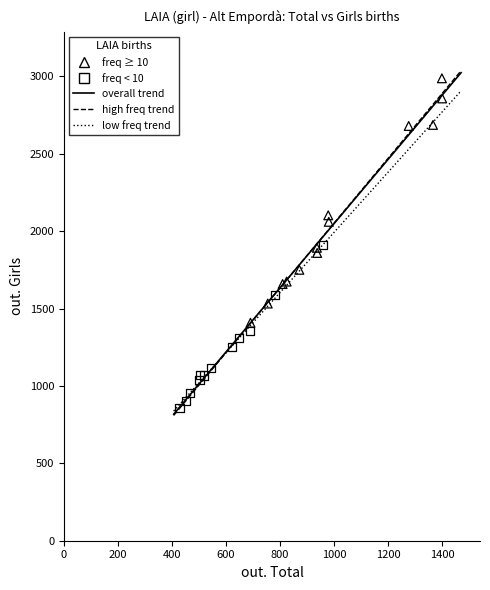

Which series contains the lowest Y value?

freq < 10